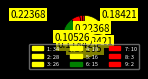

How many segments does this pie chart have?

9